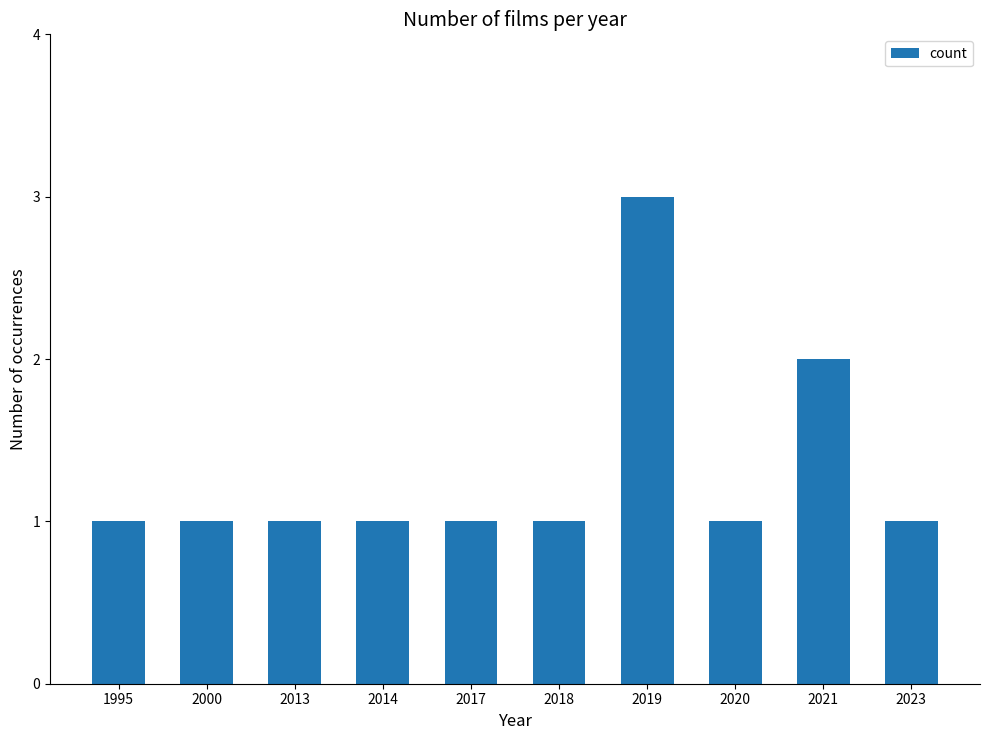

The chart shows a value of 2 at 2014. True or false?

False